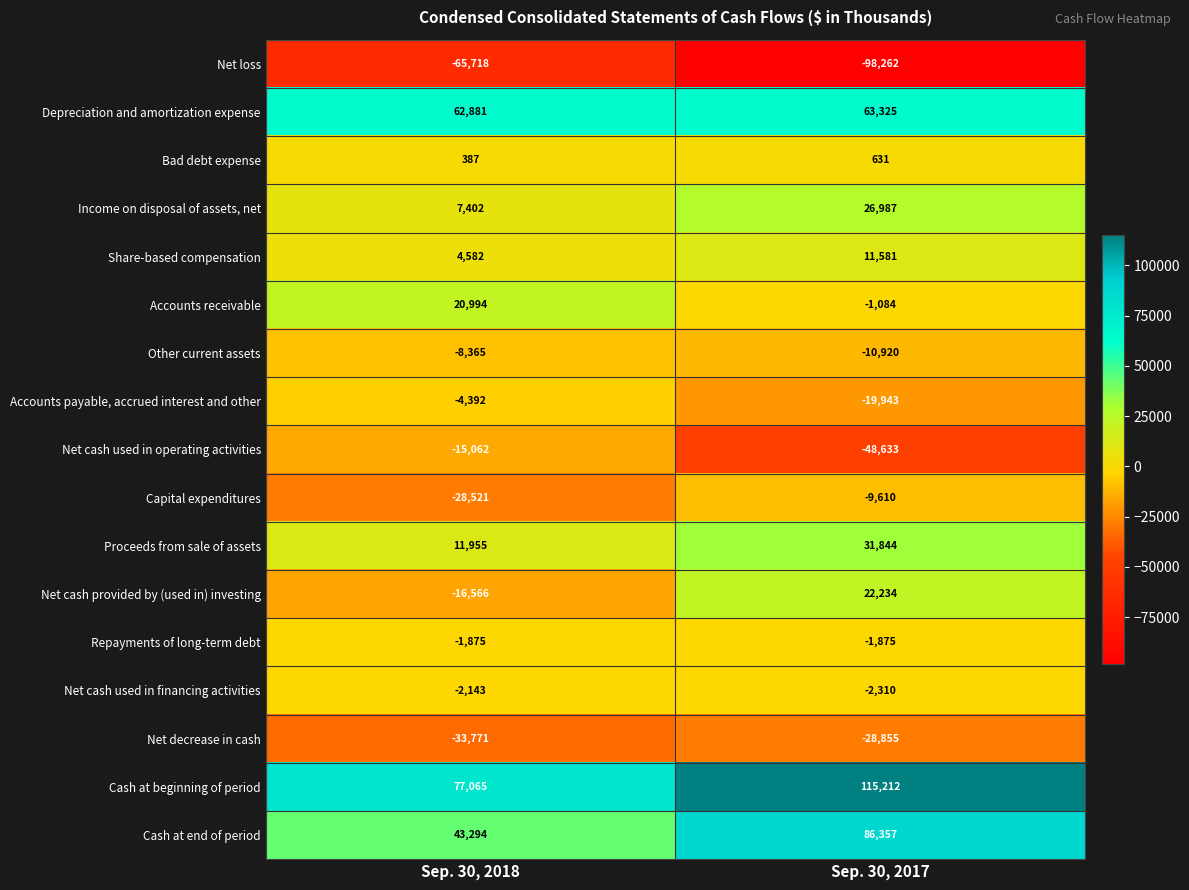

Is it true that Net loss equals -65718 at Sep. 30, 2018?

True